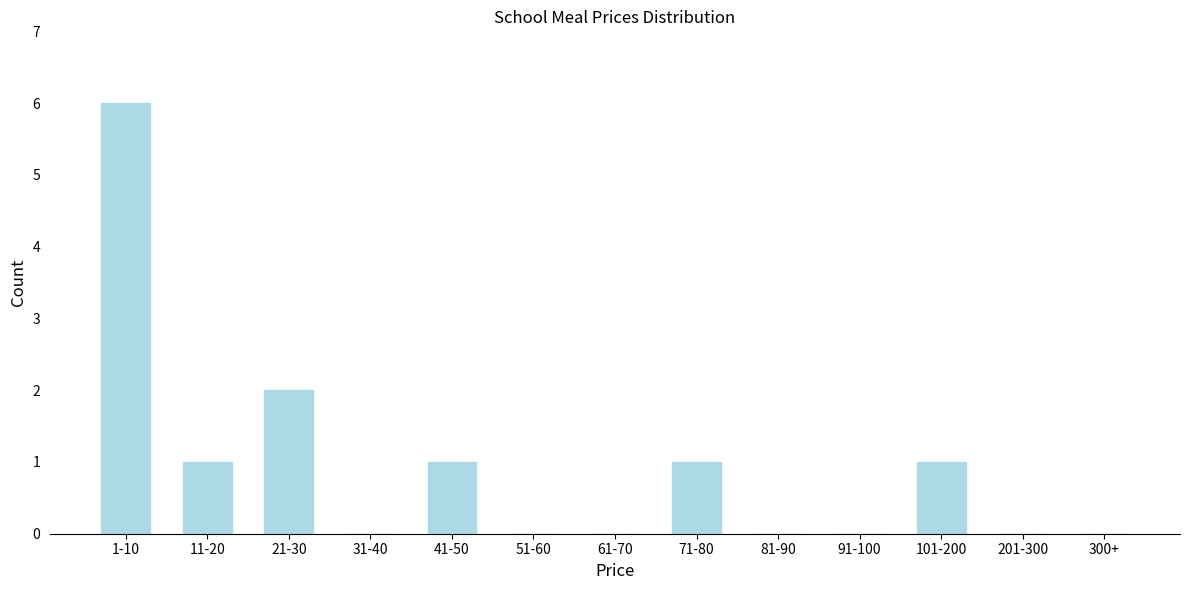

What is the sum of all values?

12